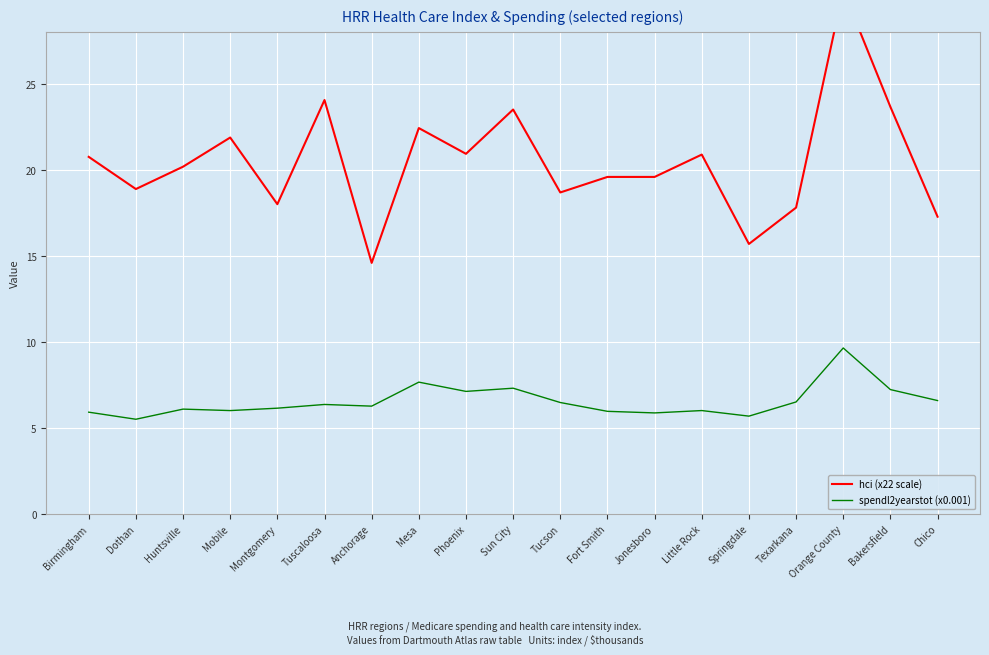

At how many categories does at least one series exceed 6?

19